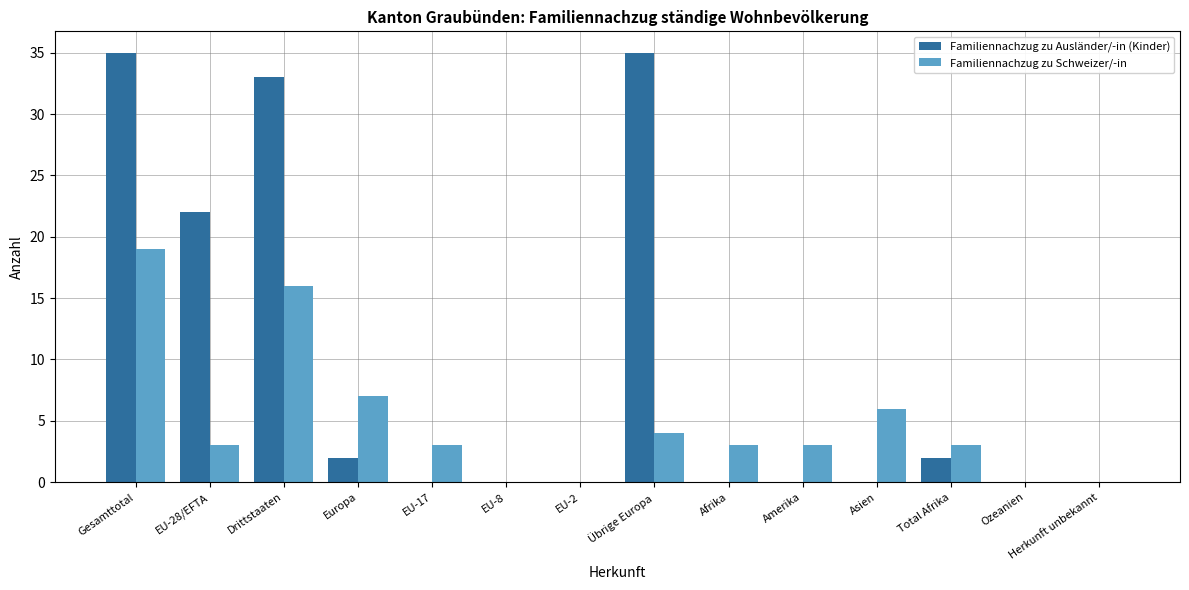

Where is Familiennachzug zu Schweizer/-in nearest to the value 9?

Europa